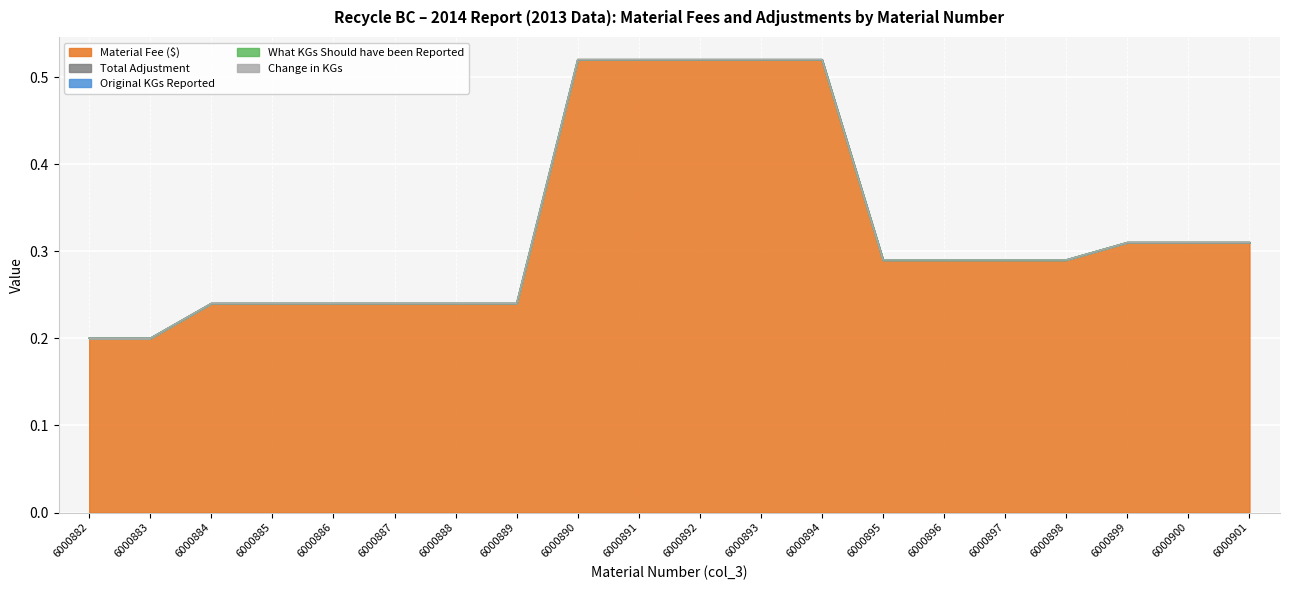

List the labels in order of What KGs Should have been Reported value, smallest first.

6000882, 6000883, 6000884, 6000885, 6000886, 6000887, 6000888, 6000889, 6000890, 6000891, 6000892, 6000893, 6000894, 6000895, 6000896, 6000897, 6000898, 6000899, 6000900, 6000901